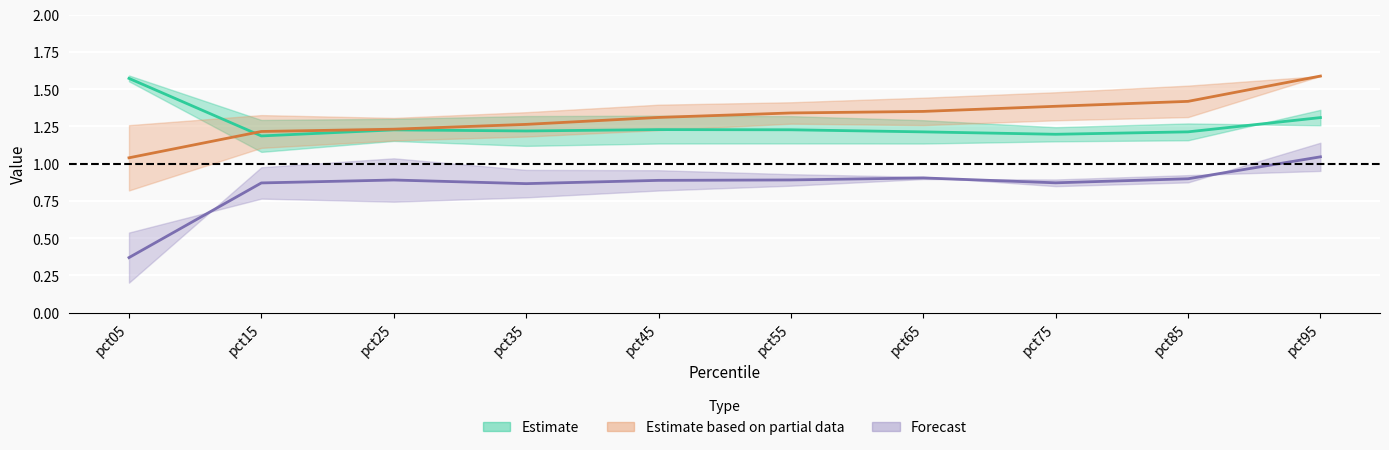

At which category does the chart reach its peak across all series?

pct05